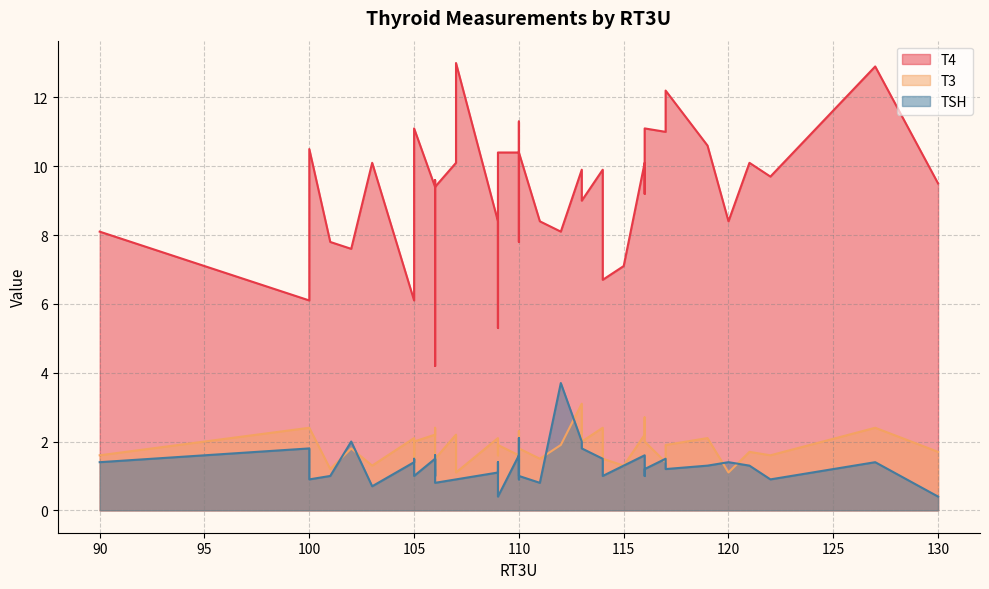

The T4 series shows 12.1 at 112. True or false?

False